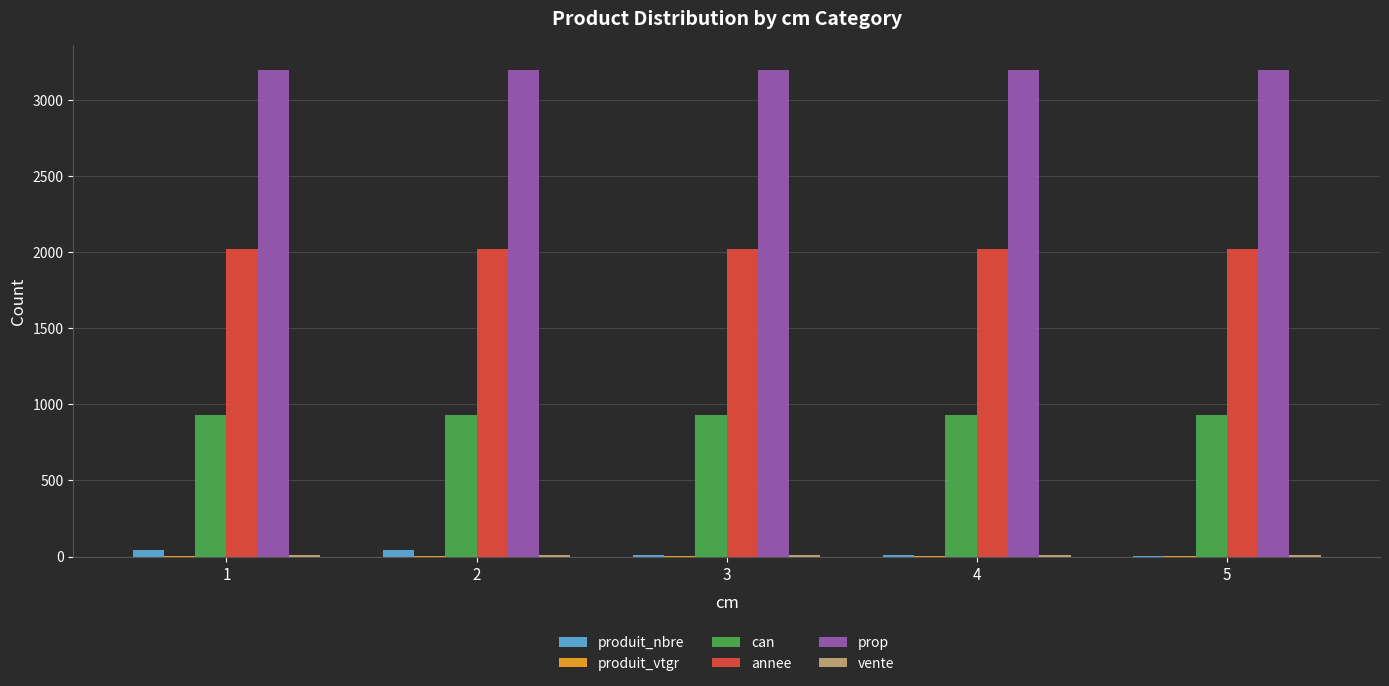

What is the greatest value displayed?

3199.0